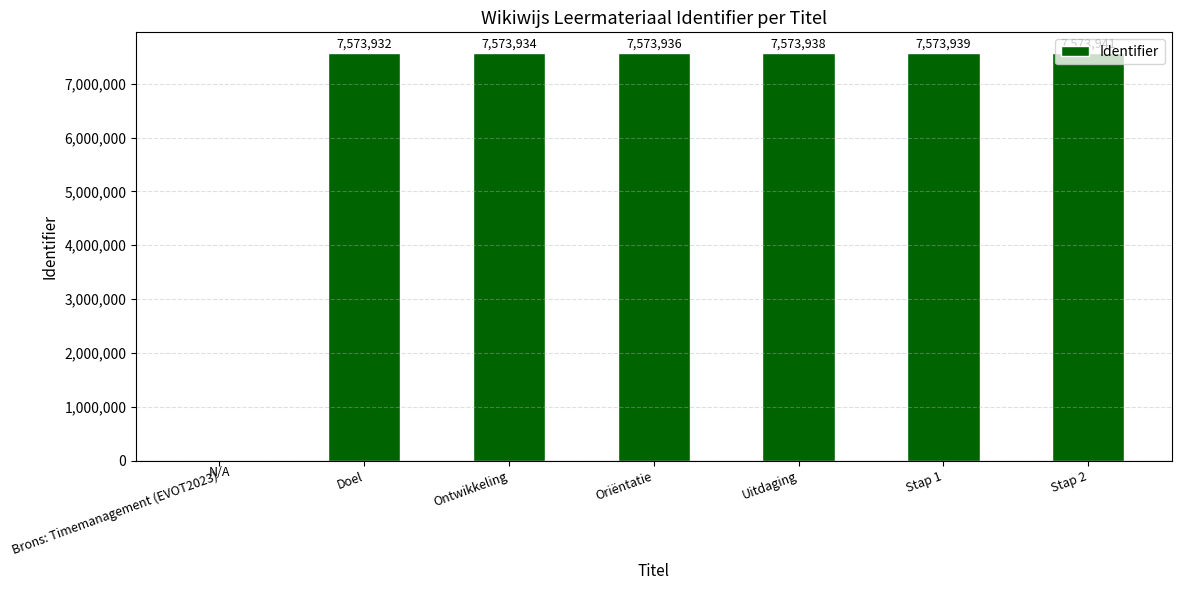

What is the average value?

6491946